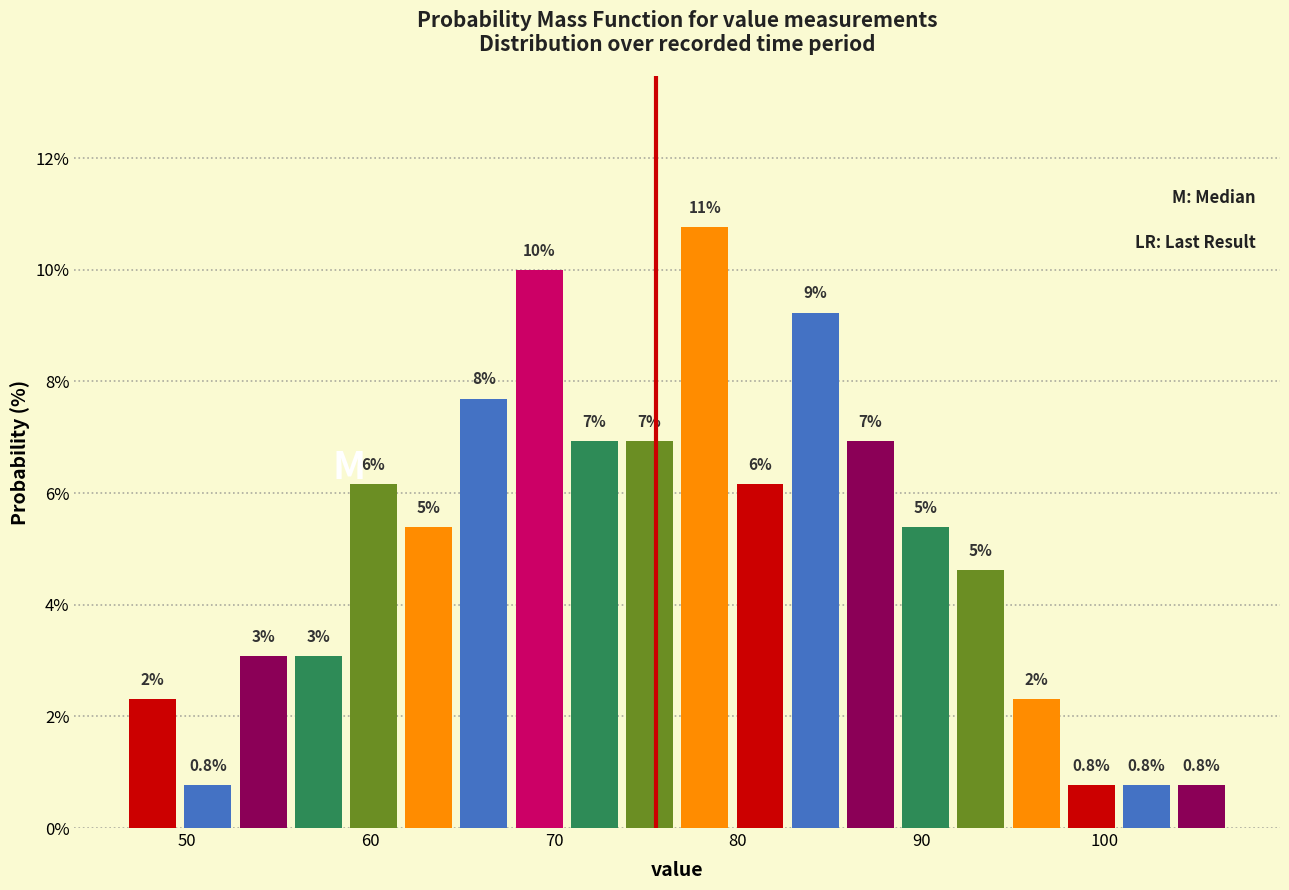

Read against the x-axis, roughly where is the centre of the tallest bar?

78